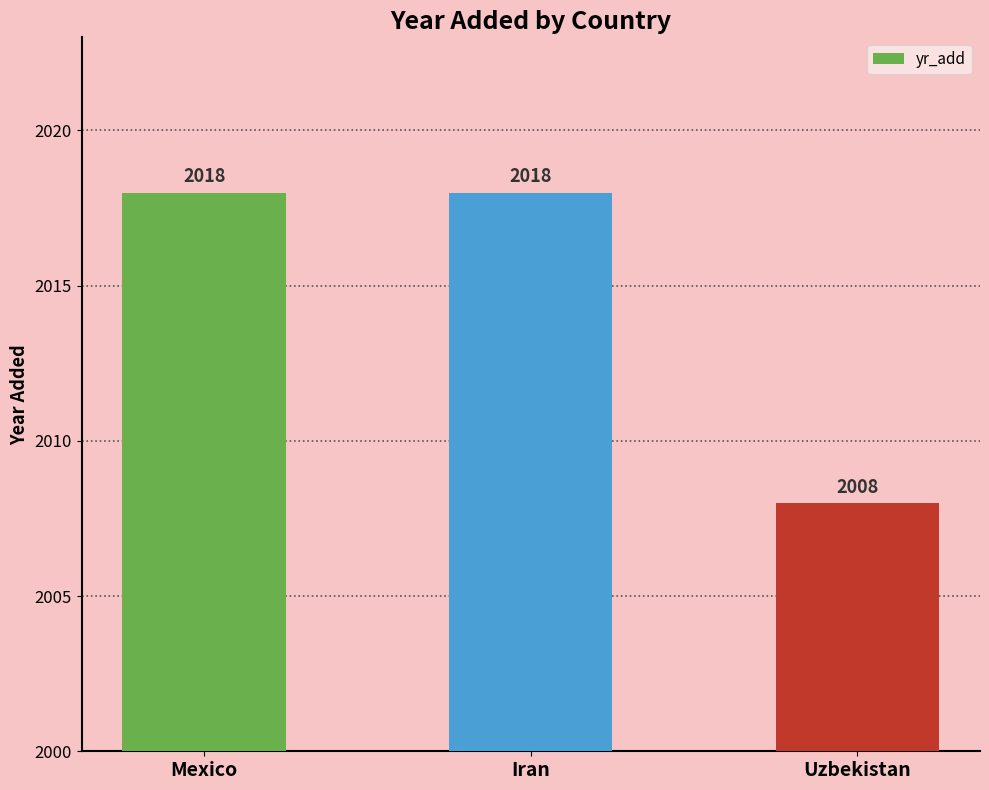

What is the sum of the values at Mexico and Uzbekistan?

4026